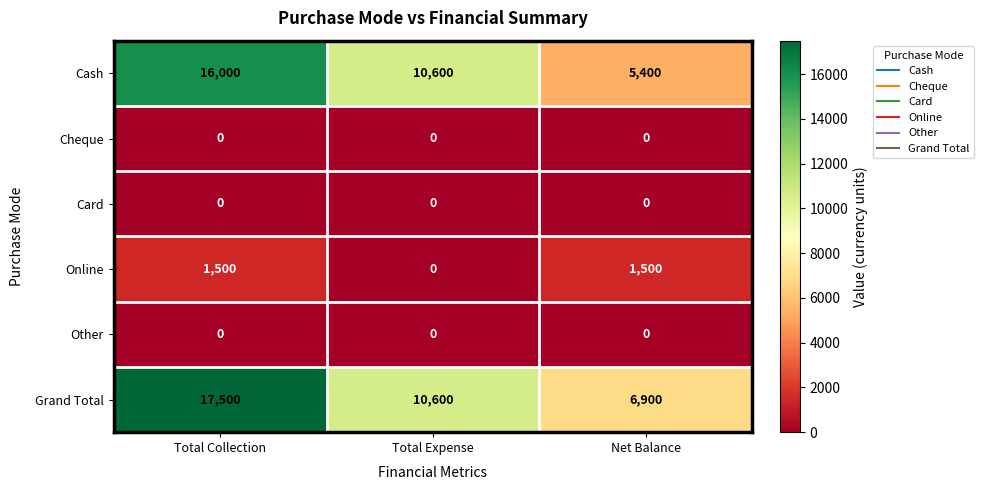

What is the spread (max minus min) of values at Total Collection?

17500